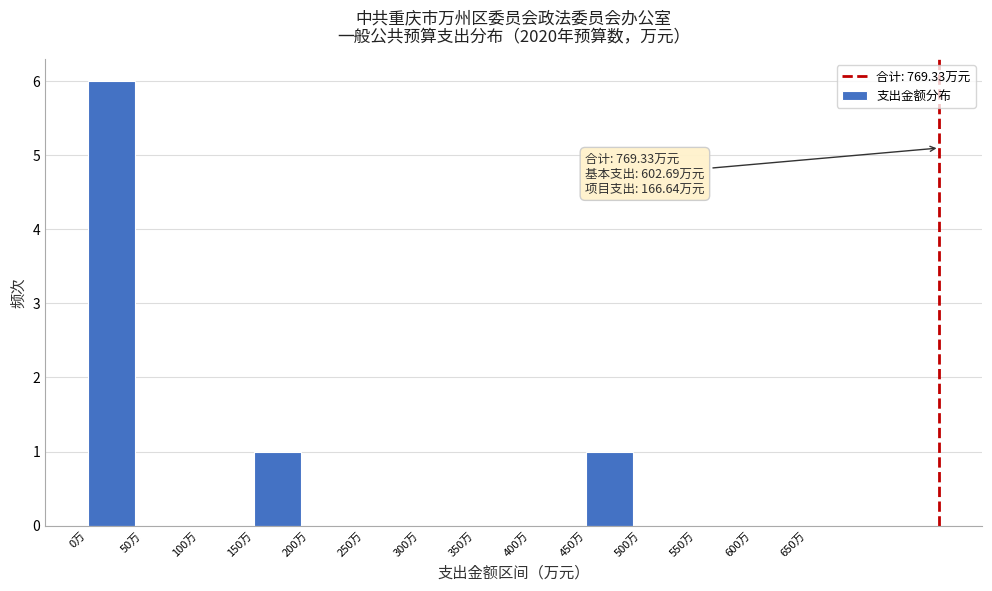

Which range on the x-axis has the tallest bar?

0 to 50